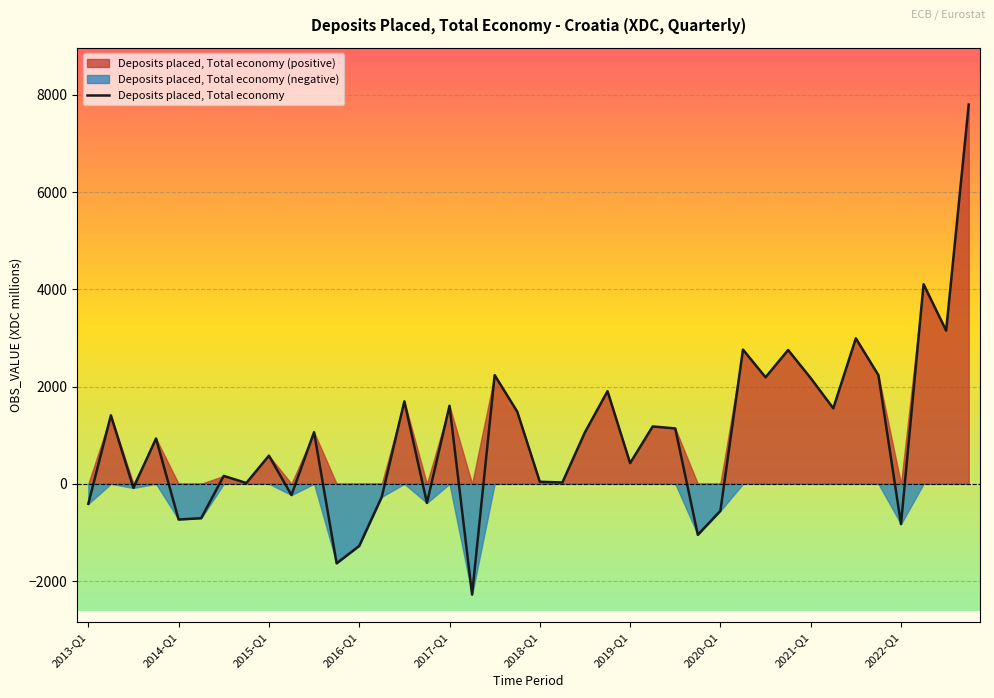

What is the label of the 11th point from the left?

2015-Q3